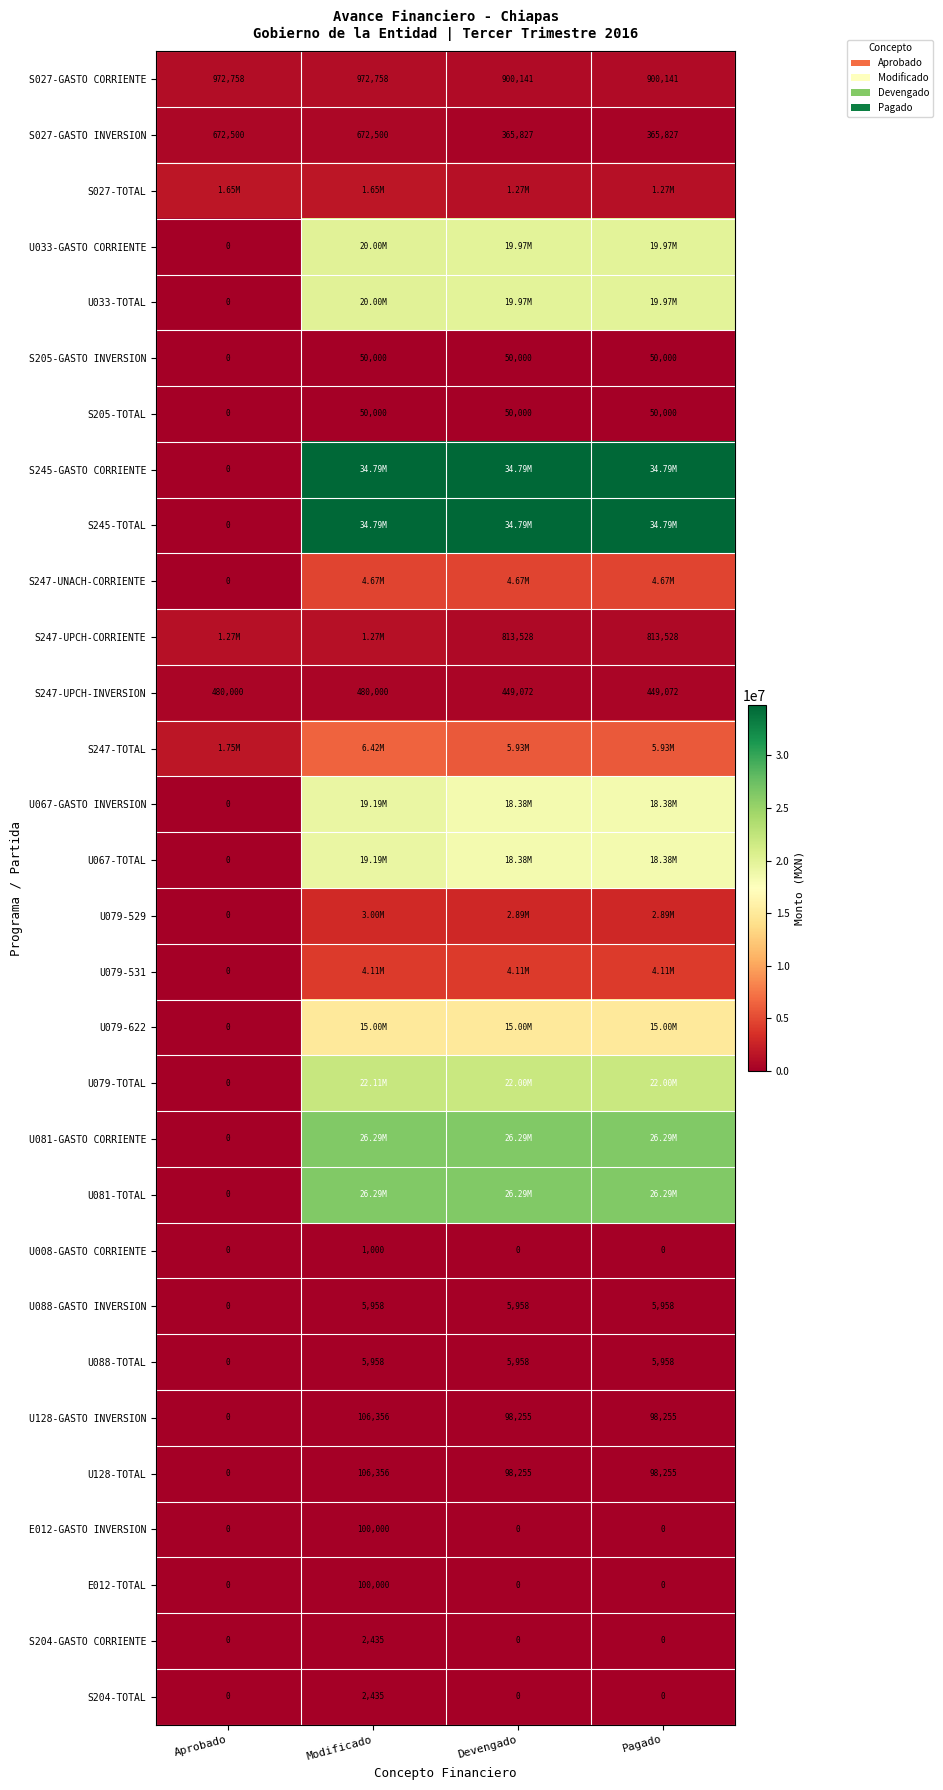

Is the value of U008-GASTO CORRIENTE at Pagado greater than the value of S205-TOTAL at Pagado?

No